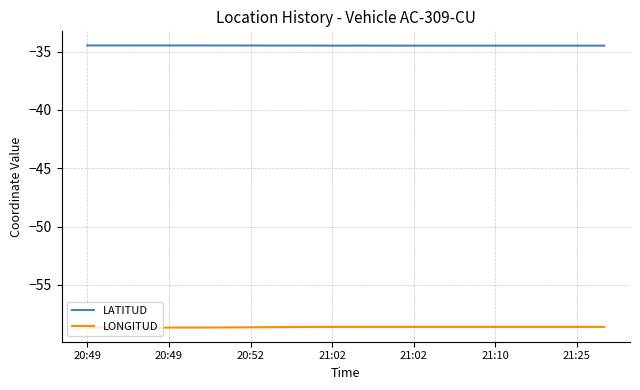

How many series are shown in this chart?

2